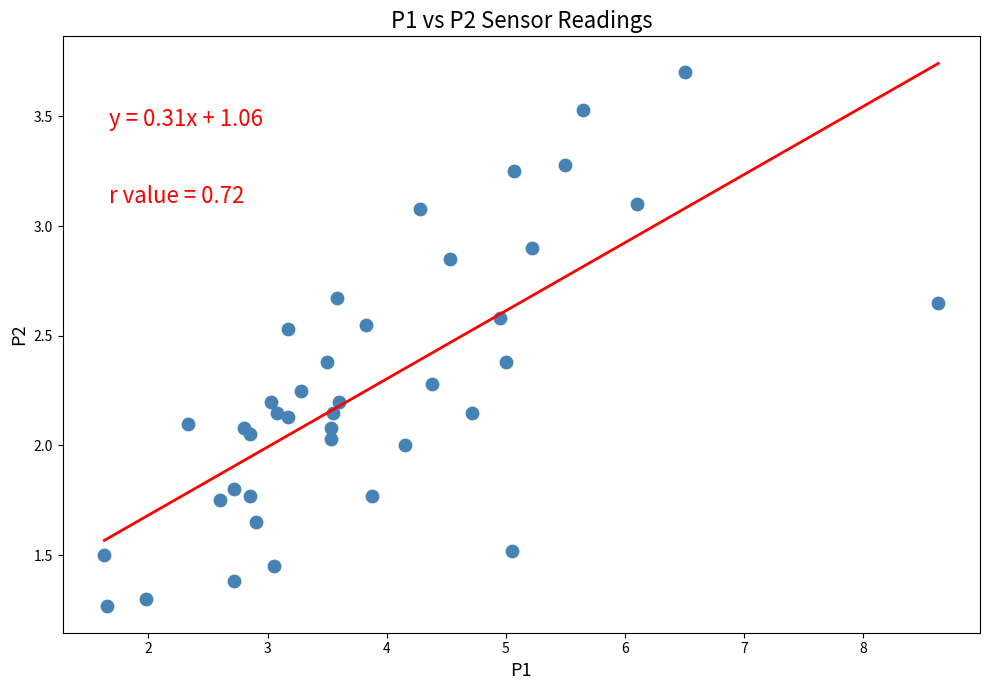

What is the range of Y values (max minus min)?

2.4